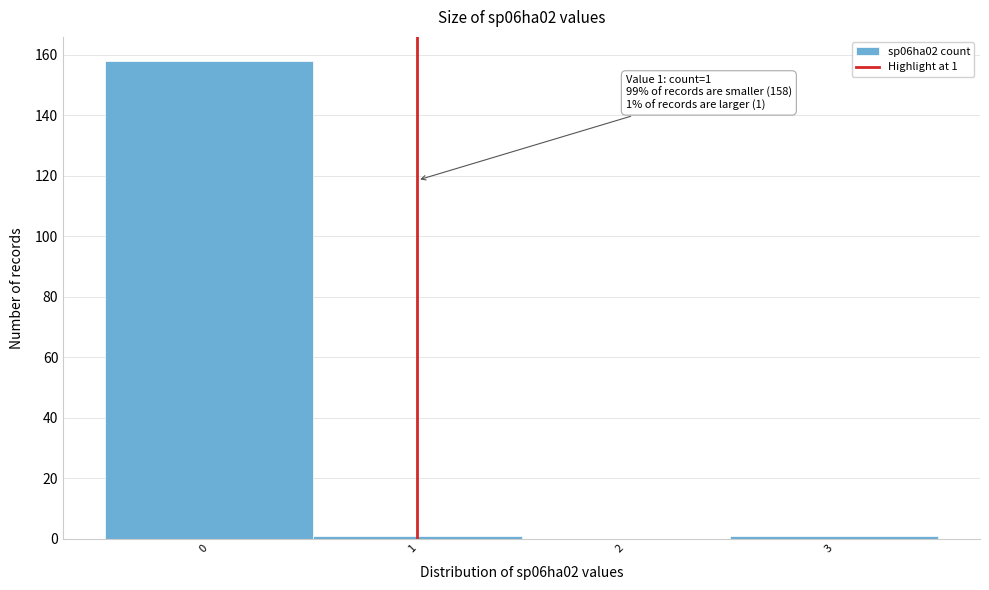

Reading left to right, list all the values displayed in this chart.

0=158	1=1	2=0	3=1